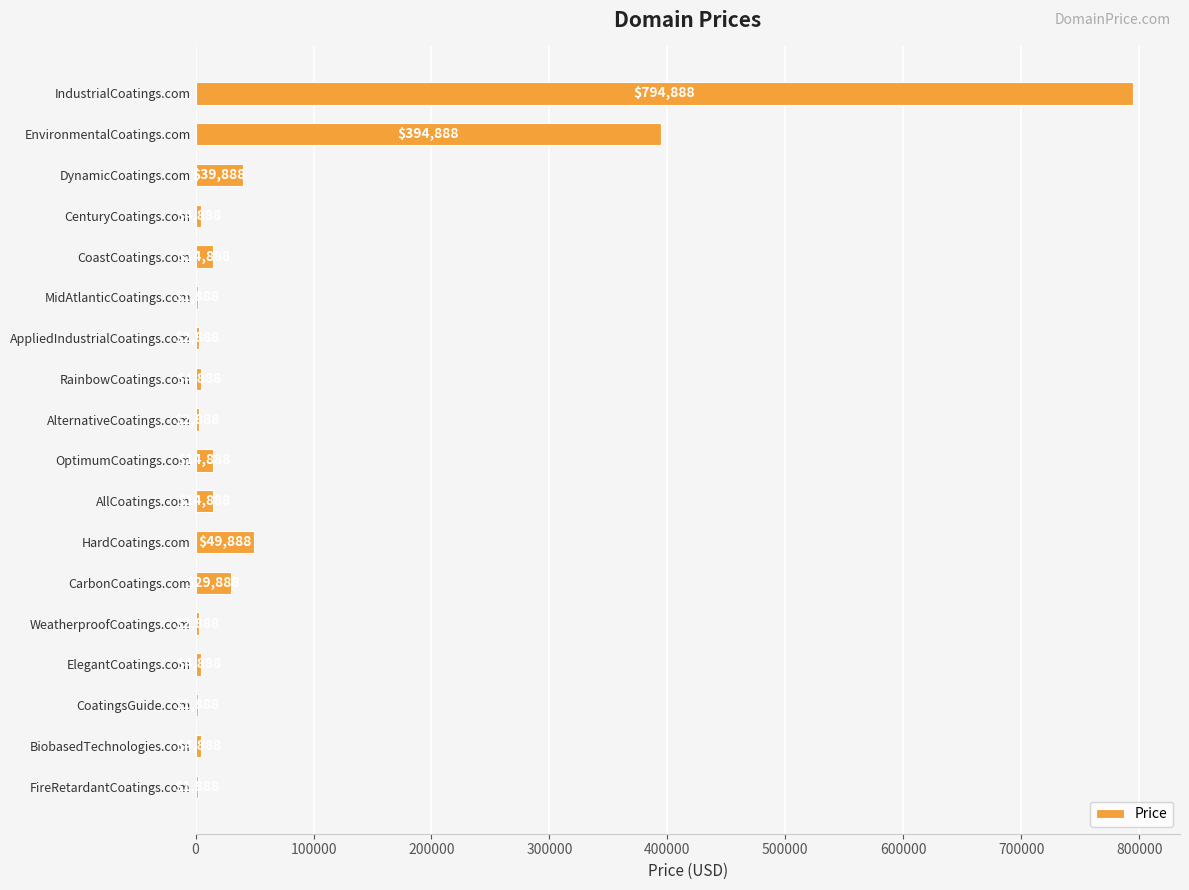

At which label is the value closest to 398388?

EnvironmentalCoatings.com